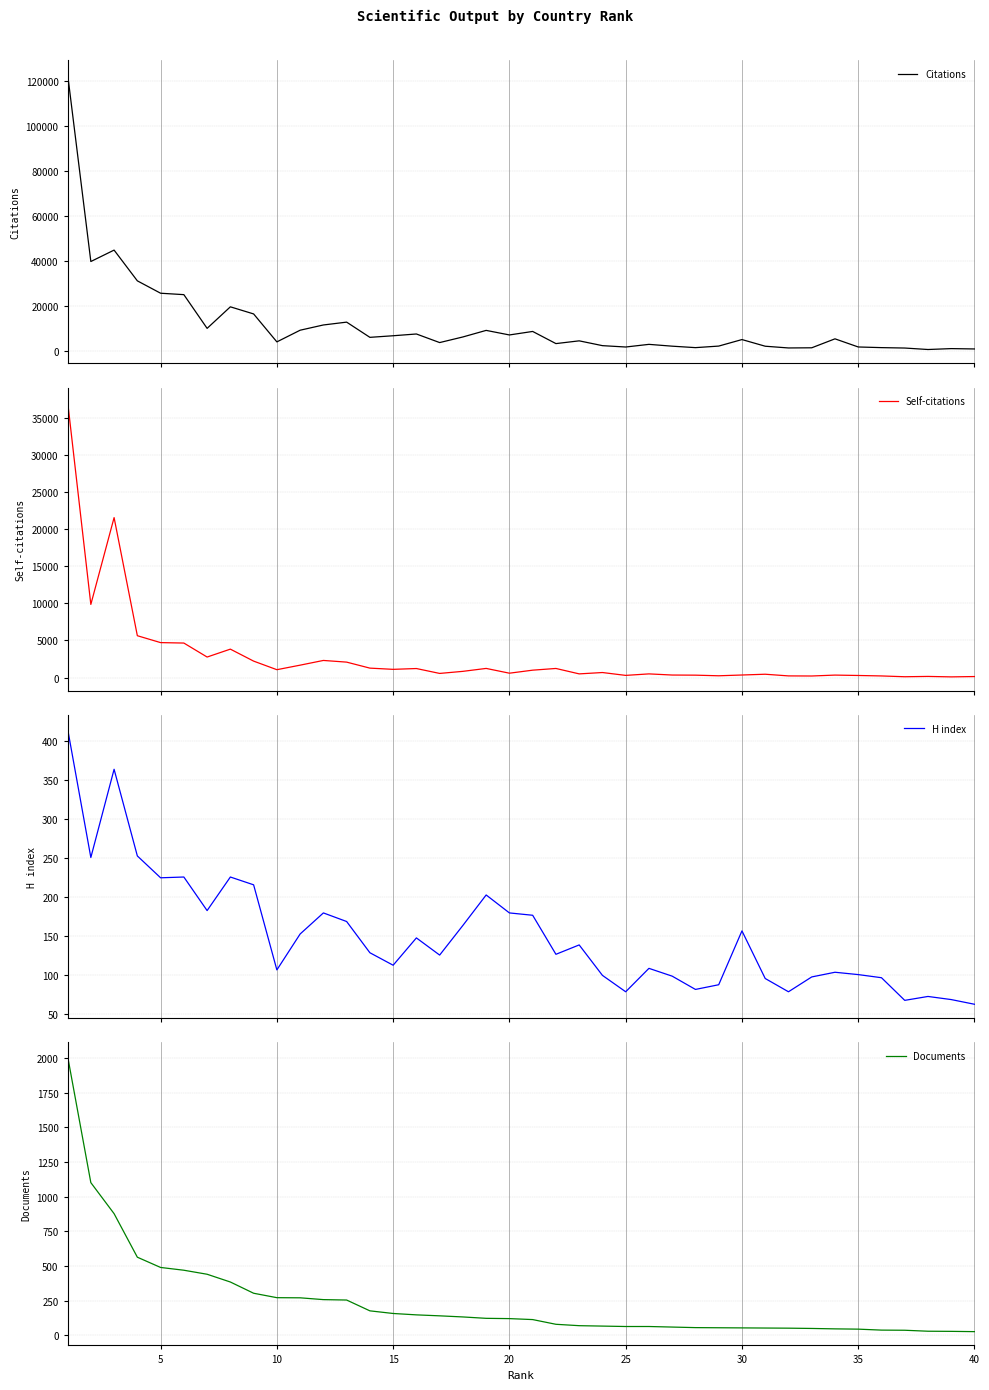

What are all the series names shown in the legend?

Citations, Self-citations, H index, Documents